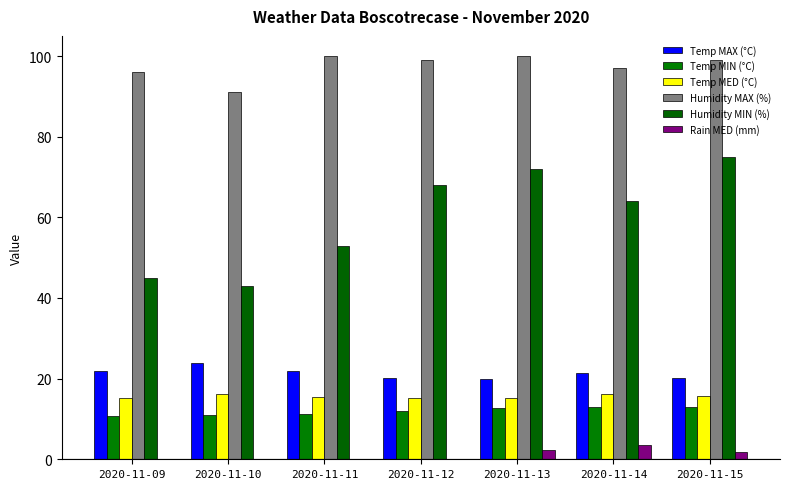

Does the chart contain stacked bars?

No